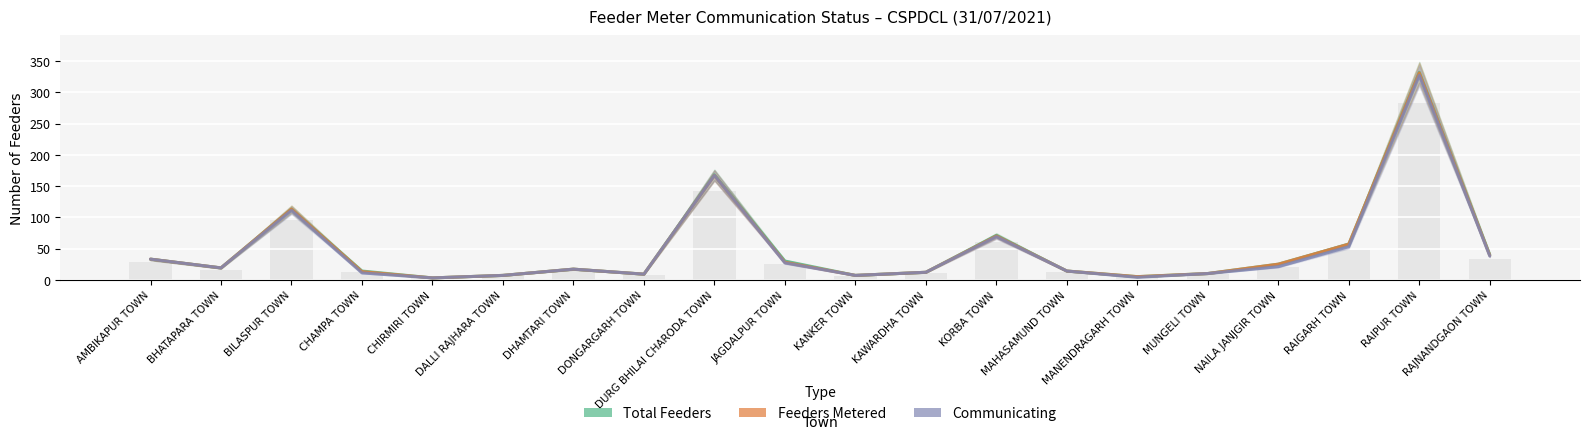

Which category has the lowest value across all series?

CHIRMIRI TOWN